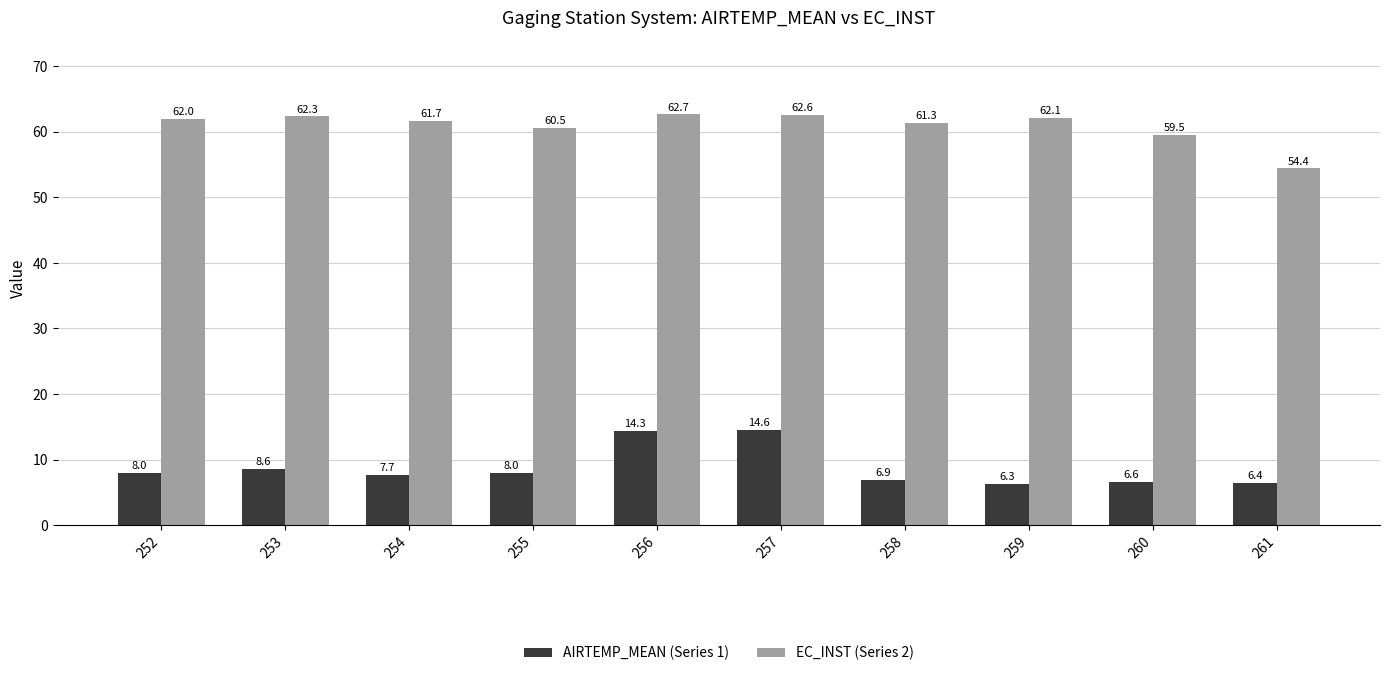

At which label is AIRTEMP_MEAN (Series 1) closest to 10?

253